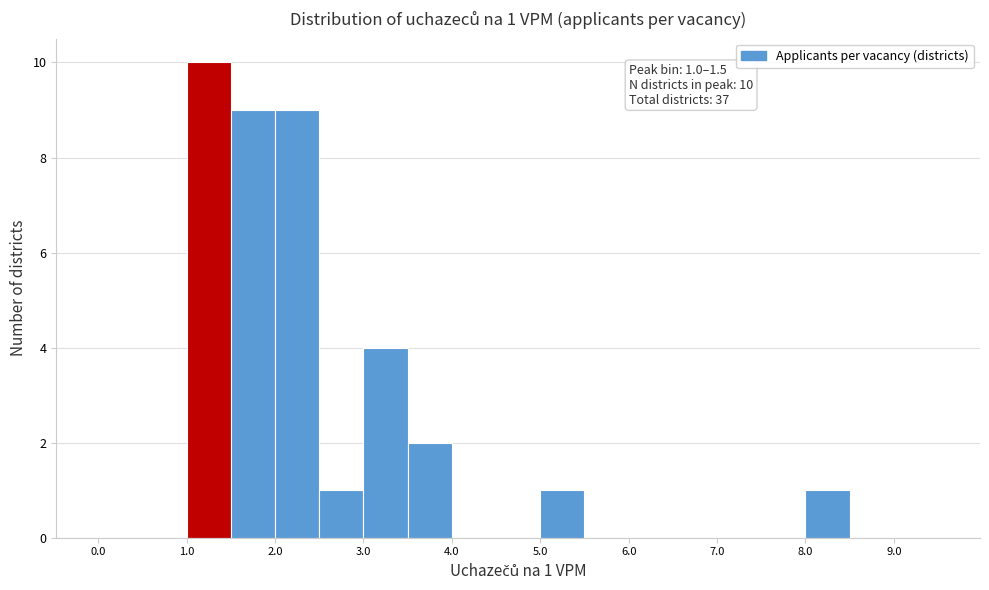

Which range on the x-axis has the tallest bar?

1.0 to 1.5